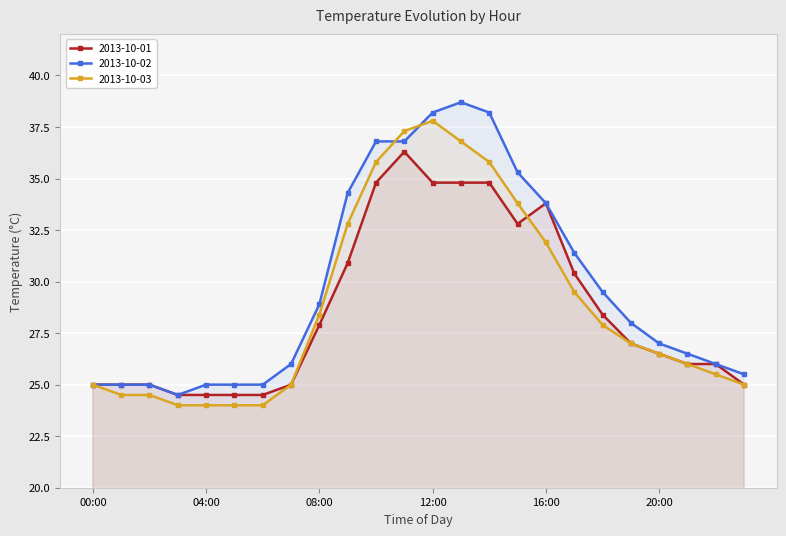

What is the label of the 24th point from the left?

23:00